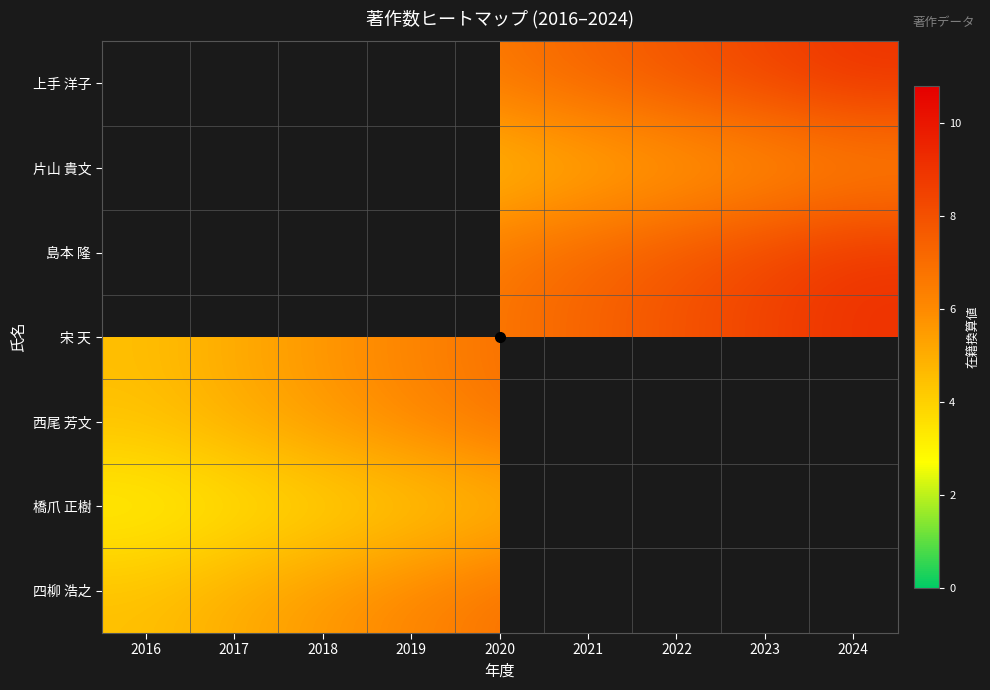

What is the maximum value for 島本 隆?

9.0